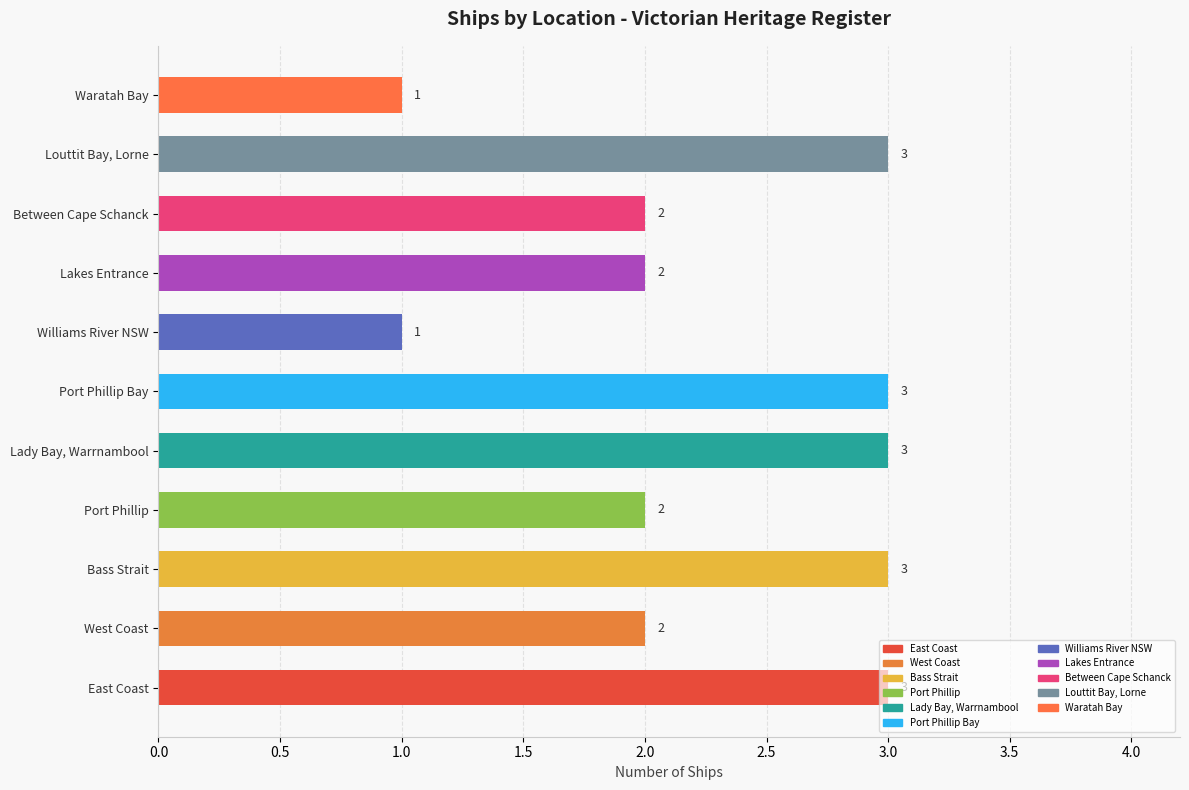

What value does the data have at Lady Bay, Warrnambool?

3